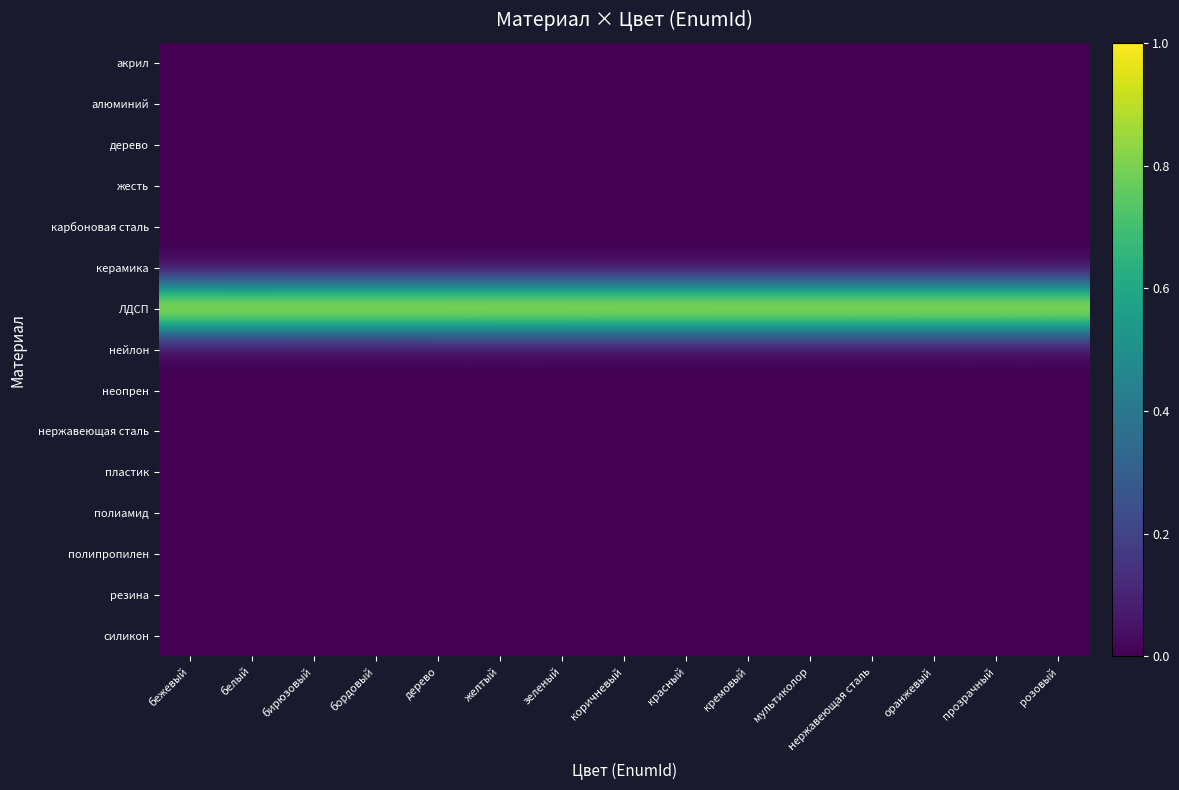

Reading left to right, what are all the values shown in this chart?

акрил: бежевый=0.0	белый=0.0	бирюзовый=0.0	бордовый=0.0	дерево=0.0	желтый=0.0	зеленый=0.0	коричневый=0.0	красный=0.0	кремовый=0.0	мультиколор=0.0	нержавеющая сталь=0.0	оранжевый=0.0	прозрачный=0.0	розовый=0.0
алюминий: бежевый=0.0	белый=0.0	бирюзовый=0.0	бордовый=0.0	дерево=0.0	желтый=0.0	зеленый=0.0	коричневый=0.0	красный=0.0	кремовый=0.0	мультиколор=0.0	нержавеющая сталь=0.0	оранжевый=0.0	прозрачный=0.0	розовый=0.0
дерево: бежевый=0.0	белый=0.0	бирюзовый=0.0	бордовый=0.0	дерево=0.0	желтый=0.0	зеленый=0.0	коричневый=0.0	красный=0.0	кремовый=0.0	мультиколор=0.0	нержавеющая сталь=0.0	оранжевый=0.0	прозрачный=0.0	розовый=0.0
жесть: бежевый=0.0	белый=0.0	бирюзовый=0.0	бордовый=0.0	дерево=0.0	желтый=0.0	зеленый=0.0	коричневый=0.0	красный=0.0	кремовый=0.0	мультиколор=0.0	нержавеющая сталь=0.0	оранжевый=0.0	прозрачный=0.0	розовый=0.0
карбоновая сталь: бежевый=0.0	белый=0.0	бирюзовый=0.0	бордовый=0.0	дерево=0.0	желтый=0.0	зеленый=0.0	коричневый=0.0	красный=0.0	кремовый=0.0	мультиколор=0.0	нержавеющая сталь=0.0	оранжевый=0.0	прозрачный=0.0	розовый=0.0
керамика: бежевый=0.0	белый=0.0	бирюзовый=0.0	бордовый=0.0	дерево=0.0	желтый=0.0	зеленый=0.0	коричневый=0.0	красный=0.0	кремовый=0.0	мультиколор=0.0	нержавеющая сталь=0.0	оранжевый=0.0	прозрачный=0.0	розовый=0.0
ЛДСП: бежевый=1.0	белый=1.0	бирюзовый=1.0	бордовый=1.0	дерево=1.0	желтый=1.0	зеленый=1.0	коричневый=1.0	красный=1.0	кремовый=1.0	мультиколор=1.0	нержавеющая сталь=1.0	оранжевый=1.0	прозрачный=1.0	розовый=1.0
нейлон: бежевый=0.0	белый=0.0	бирюзовый=0.0	бордовый=0.0	дерево=0.0	желтый=0.0	зеленый=0.0	коричневый=0.0	красный=0.0	кремовый=0.0	мультиколор=0.0	нержавеющая сталь=0.0	оранжевый=0.0	прозрачный=0.0	розовый=0.0
неопрен: бежевый=0.0	белый=0.0	бирюзовый=0.0	бордовый=0.0	дерево=0.0	желтый=0.0	зеленый=0.0	коричневый=0.0	красный=0.0	кремовый=0.0	мультиколор=0.0	нержавеющая сталь=0.0	оранжевый=0.0	прозрачный=0.0	розовый=0.0
нержавеющая сталь: бежевый=0.0	белый=0.0	бирюзовый=0.0	бордовый=0.0	дерево=0.0	желтый=0.0	зеленый=0.0	коричневый=0.0	красный=0.0	кремовый=0.0	мультиколор=0.0	нержавеющая сталь=0.0	оранжевый=0.0	прозрачный=0.0	розовый=0.0
пластик: бежевый=0.0	белый=0.0	бирюзовый=0.0	бордовый=0.0	дерево=0.0	желтый=0.0	зеленый=0.0	коричневый=0.0	красный=0.0	кремовый=0.0	мультиколор=0.0	нержавеющая сталь=0.0	оранжевый=0.0	прозрачный=0.0	розовый=0.0
полиамид: бежевый=0.0	белый=0.0	бирюзовый=0.0	бордовый=0.0	дерево=0.0	желтый=0.0	зеленый=0.0	коричневый=0.0	красный=0.0	кремовый=0.0	мультиколор=0.0	нержавеющая сталь=0.0	оранжевый=0.0	прозрачный=0.0	розовый=0.0
полипропилен: бежевый=0.0	белый=0.0	бирюзовый=0.0	бордовый=0.0	дерево=0.0	желтый=0.0	зеленый=0.0	коричневый=0.0	красный=0.0	кремовый=0.0	мультиколор=0.0	нержавеющая сталь=0.0	оранжевый=0.0	прозрачный=0.0	розовый=0.0
резина: бежевый=0.0	белый=0.0	бирюзовый=0.0	бордовый=0.0	дерево=0.0	желтый=0.0	зеленый=0.0	коричневый=0.0	красный=0.0	кремовый=0.0	мультиколор=0.0	нержавеющая сталь=0.0	оранжевый=0.0	прозрачный=0.0	розовый=0.0
силикон: бежевый=0.0	белый=0.0	бирюзовый=0.0	бордовый=0.0	дерево=0.0	желтый=0.0	зеленый=0.0	коричневый=0.0	красный=0.0	кремовый=0.0	мультиколор=0.0	нержавеющая сталь=0.0	оранжевый=0.0	прозрачный=0.0	розовый=0.0